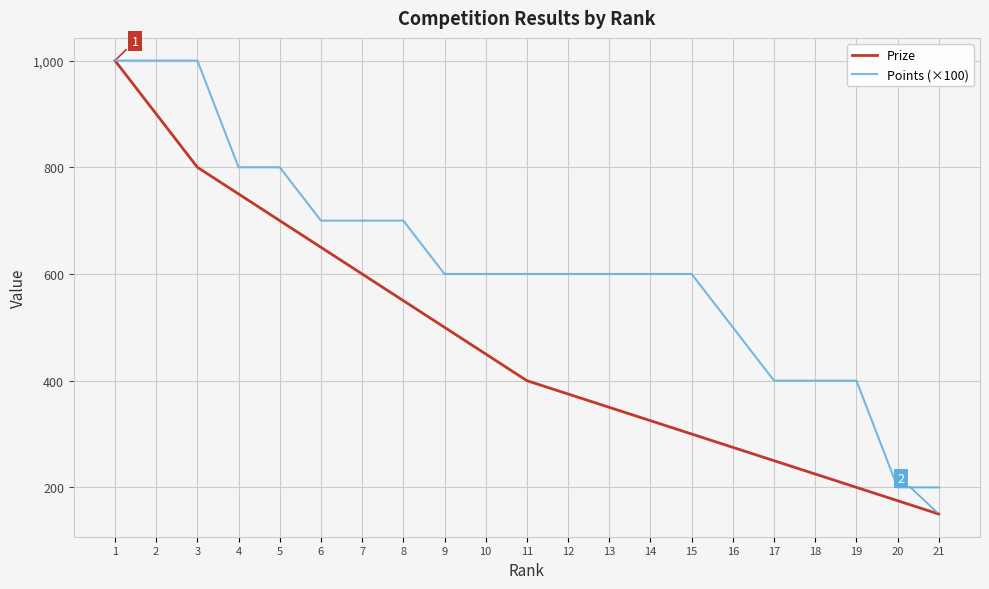

Is the value of Prize at 5 greater than the value of Points (×100) at 9?

Yes